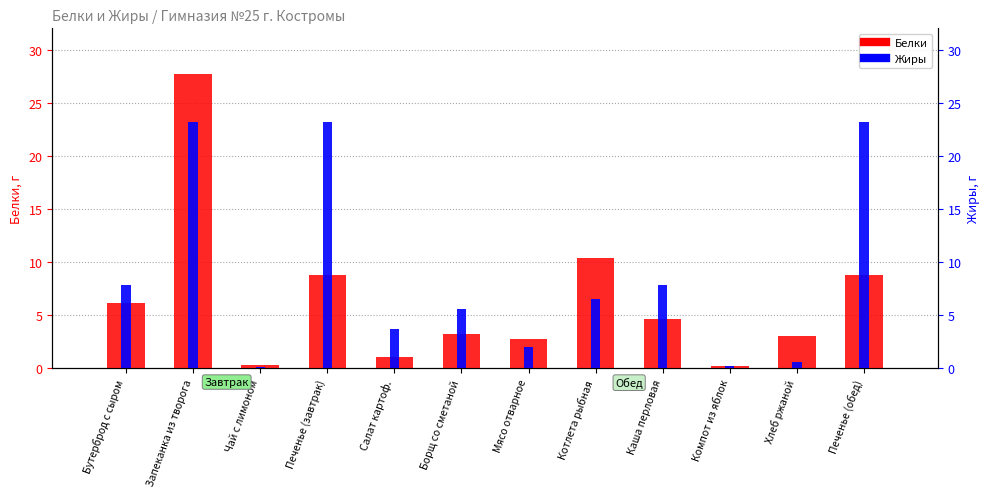

Between Бутерброд с сыром and Чай с лимоном, which is larger?

Бутерброд с сыром